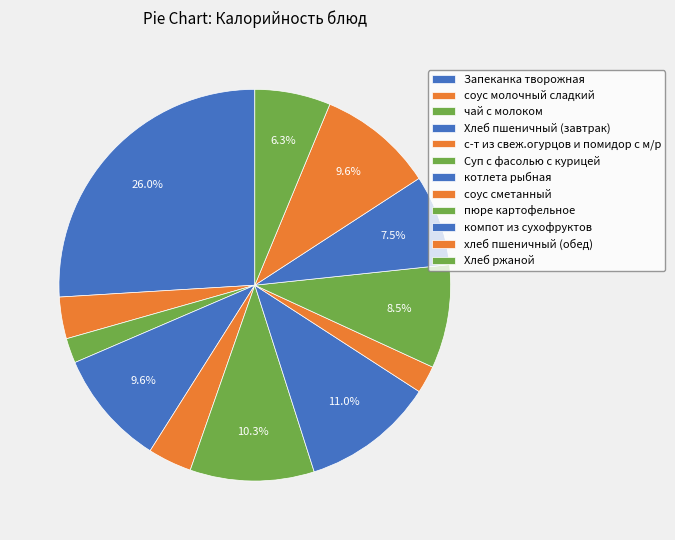

Is it true that Запеканка творожная is 12% of the pie?

False